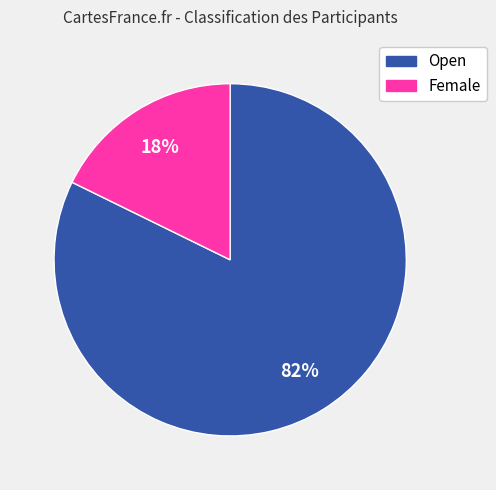

How many slices are in this pie chart?

2